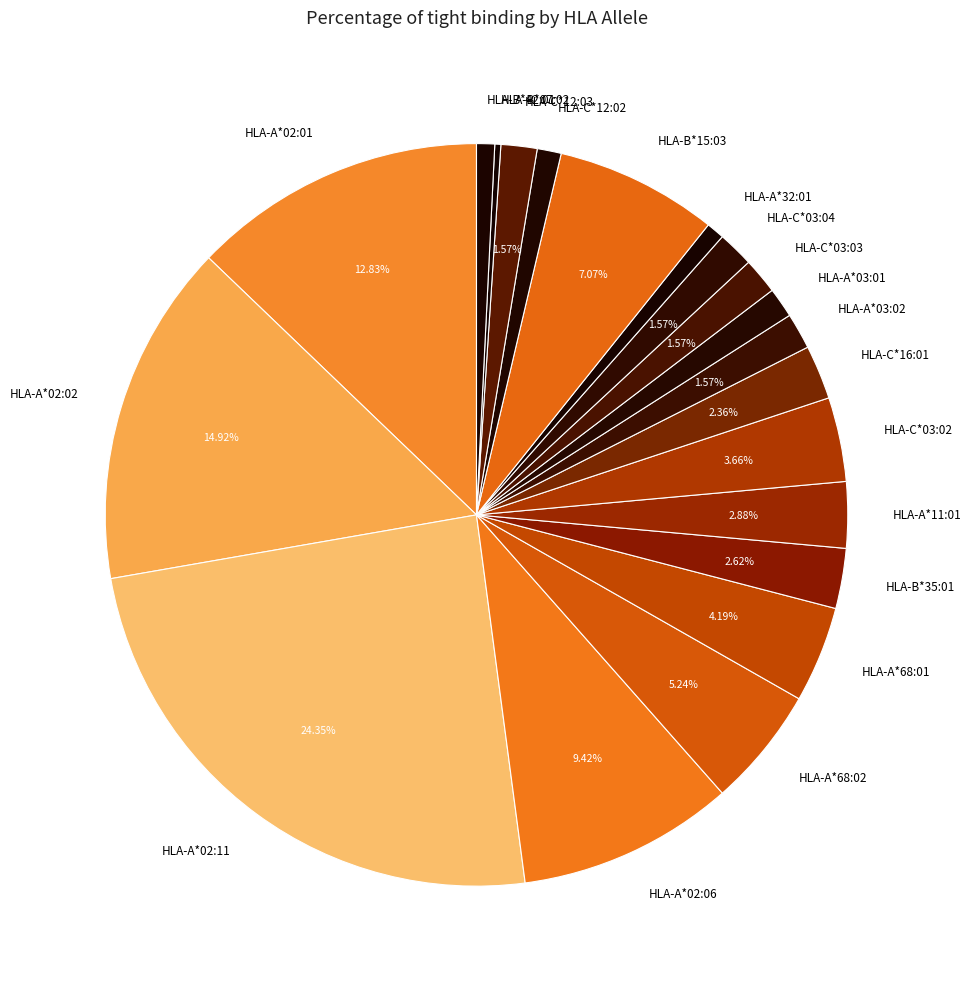

Does HLA-C*12:02 represent more than half of the total?

No